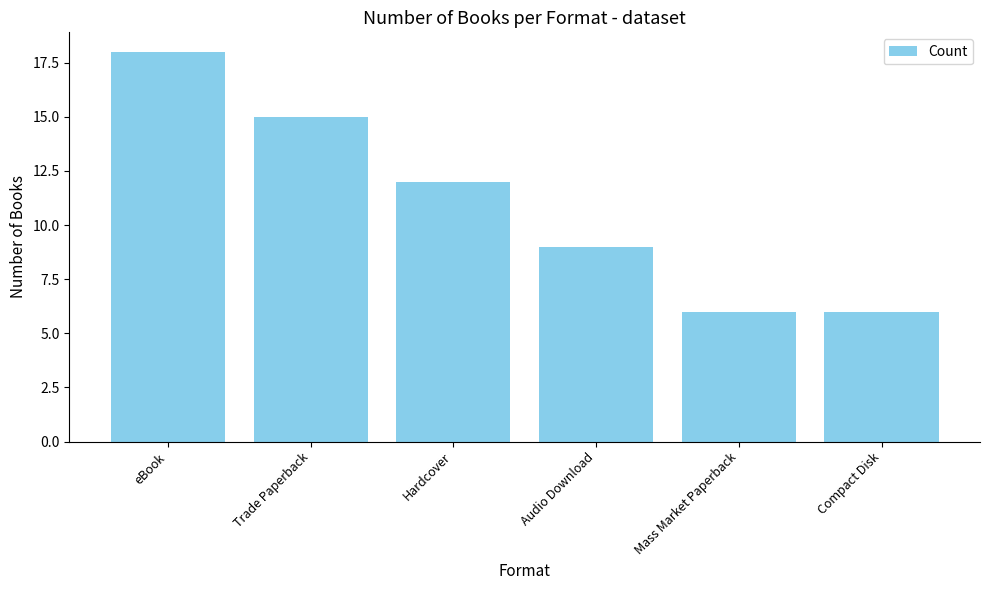

The chart shows a value of 9 at Audio Download. True or false?

True